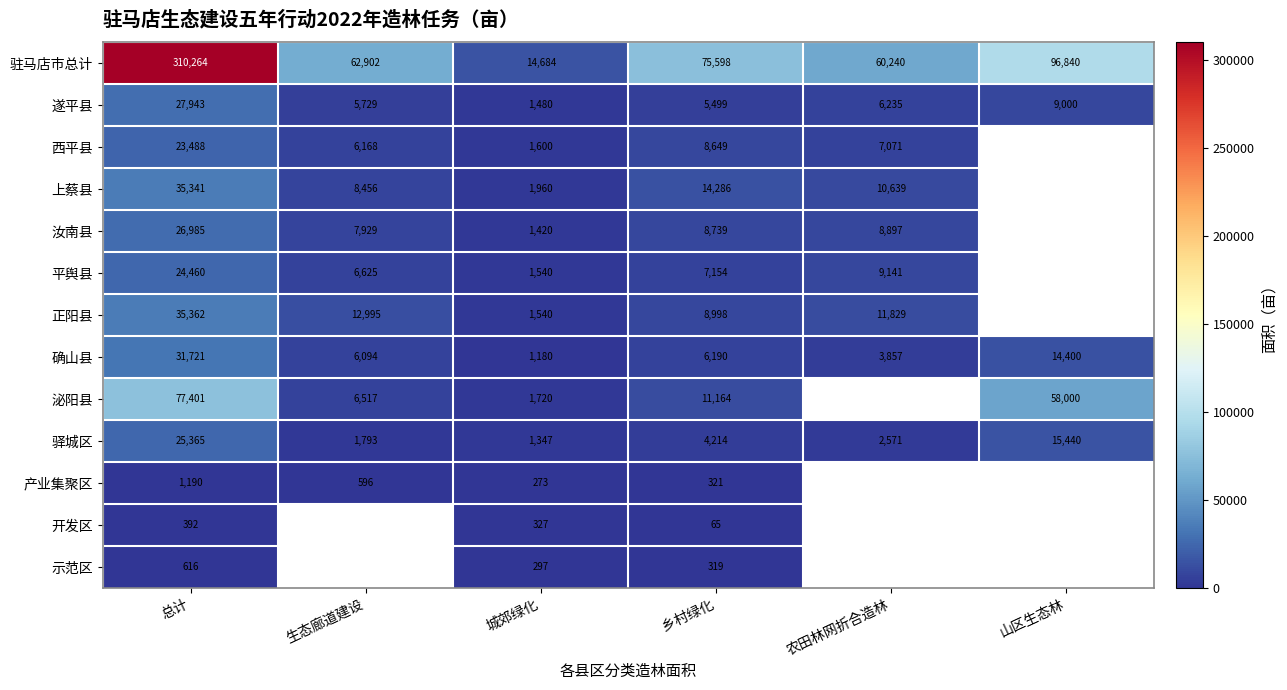

At which label does 确山县 first exceed 6190?

总计